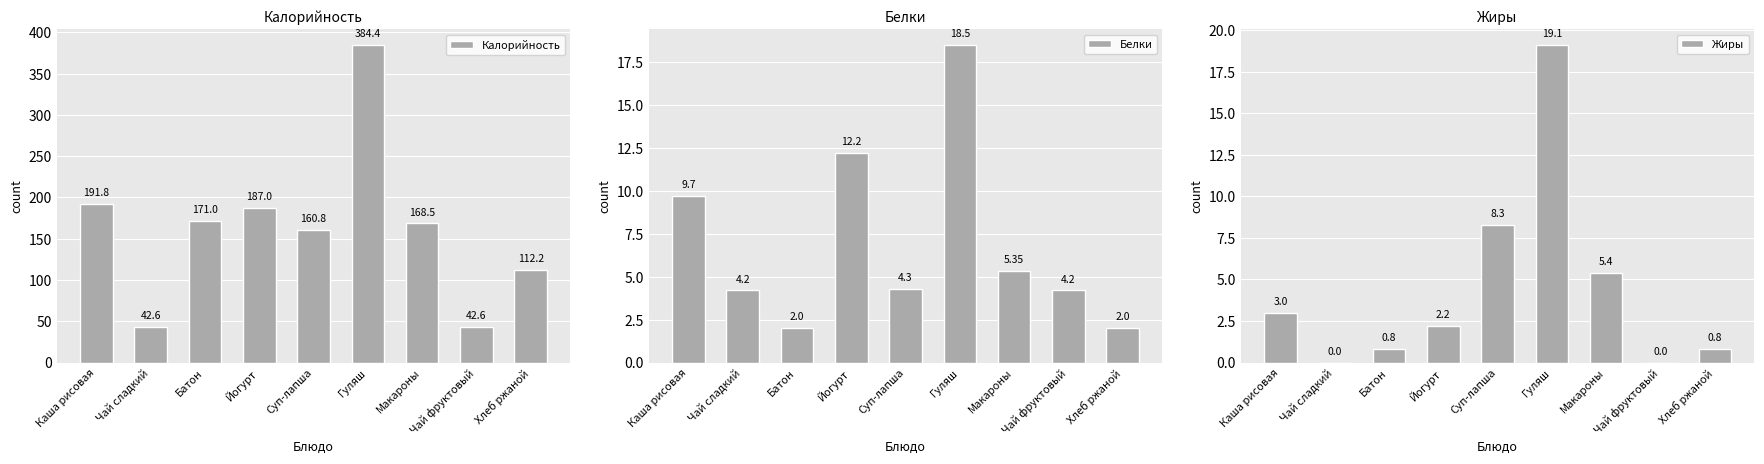

The value of Калорийность at Макароны is 168.5. True or false?

True